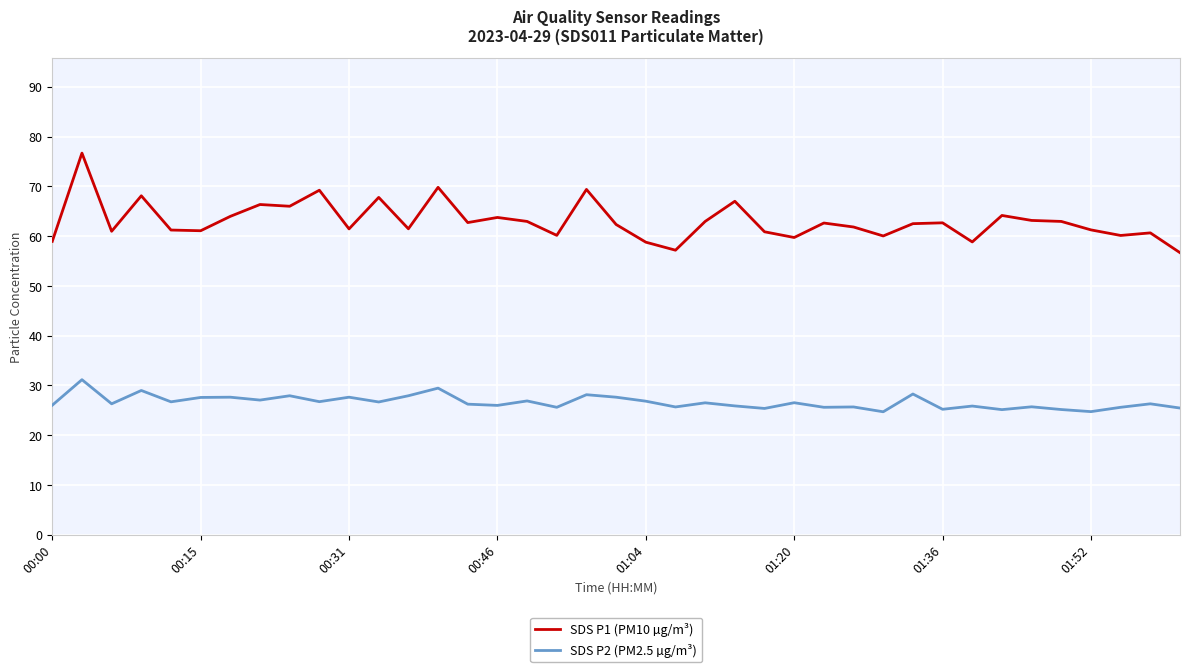

What is the highest value of the SDS P1 (PM10 µg/m³) series?

76.7